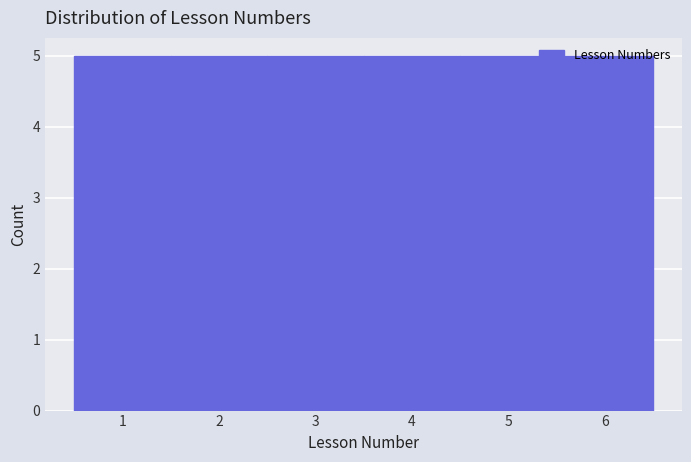

Reading left to right, transcribe this chart: for each bar, give the range it covers on the x-axis and its height. The values are not printed on the chart, so give them approximately, as read against the axis.

0.5 to 1.5: 5
1.5 to 2.5: 5
2.5 to 3.5: 5
3.5 to 4.5: 5
4.5 to 5.5: 5
5.5 to 6.5: 5